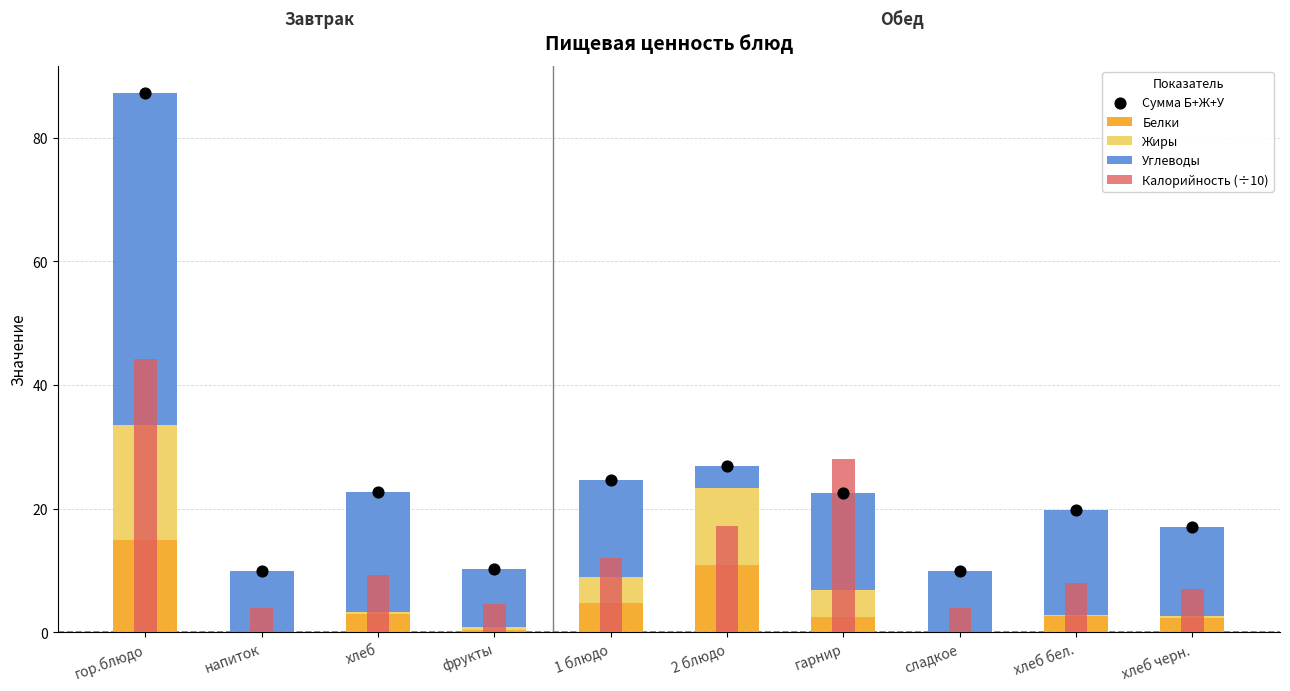

At which category is the sum across all series the highest?

гор.блюдо